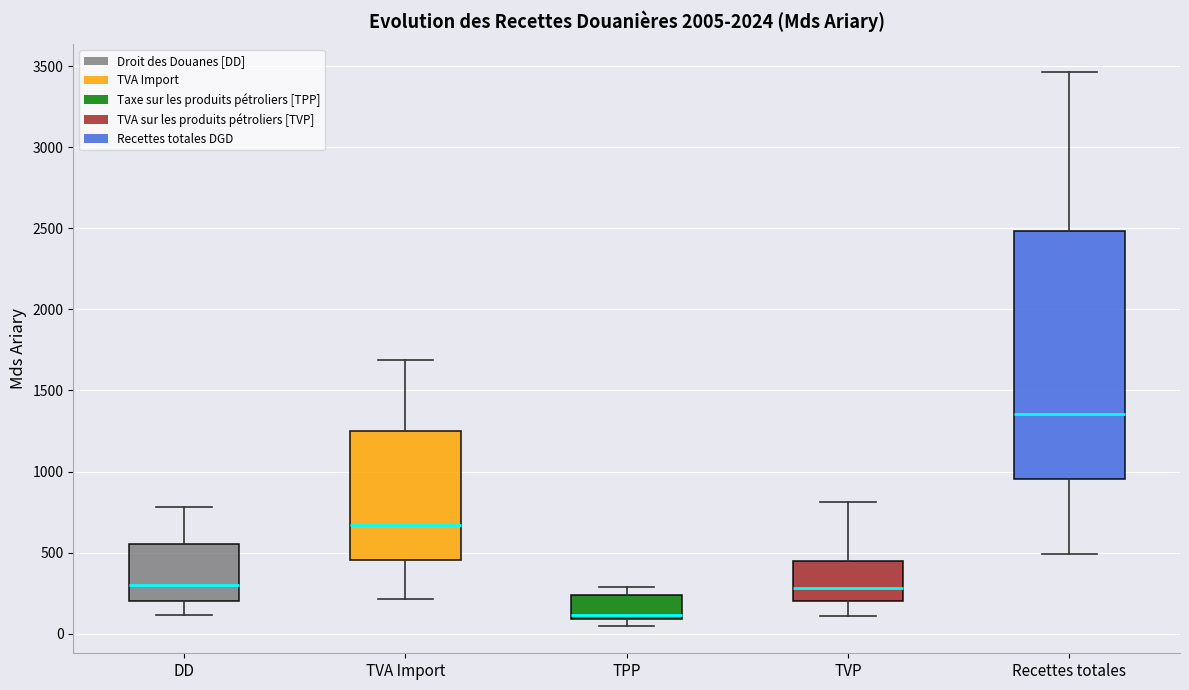

Where does the upper whisker of the box for TVA Import end on the y-axis? The values are not printed on the chart, so give them approximately, as read against the axis.

1700